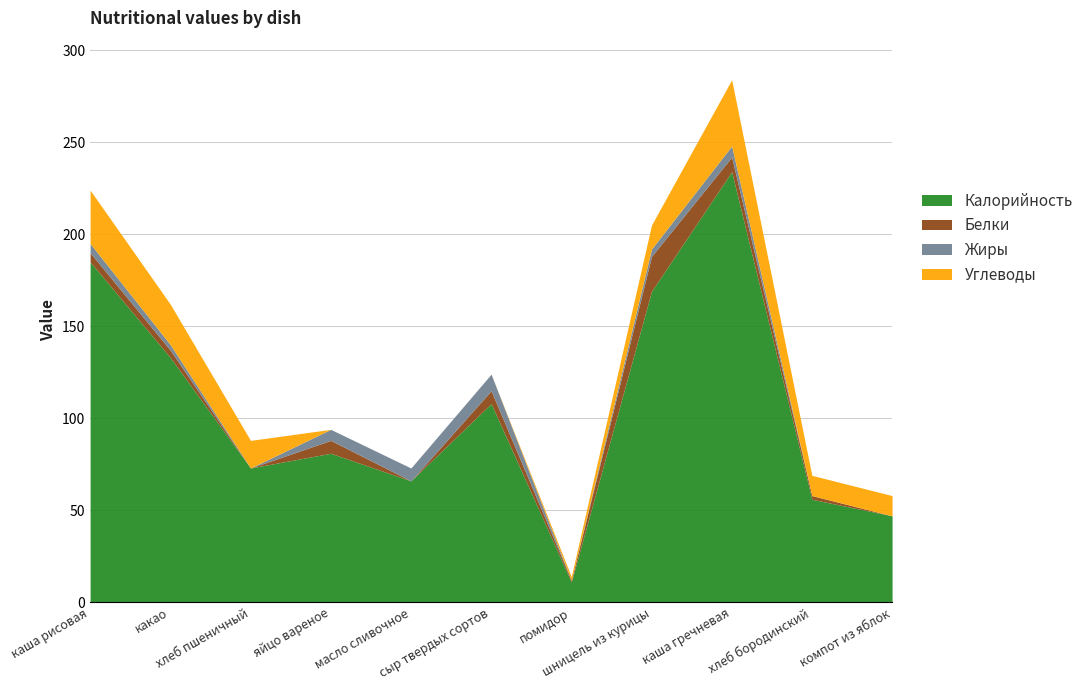

Does the chart have visible grid lines?

Yes